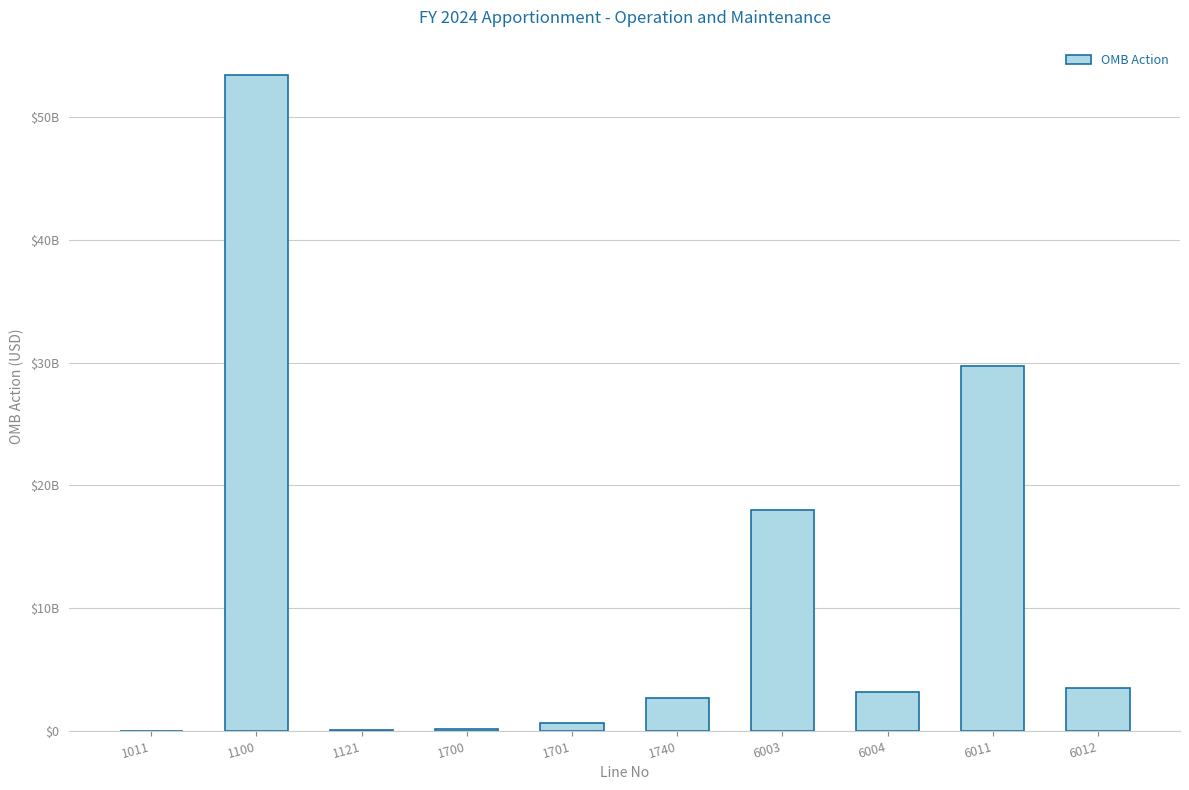

Are the bars horizontal?

No